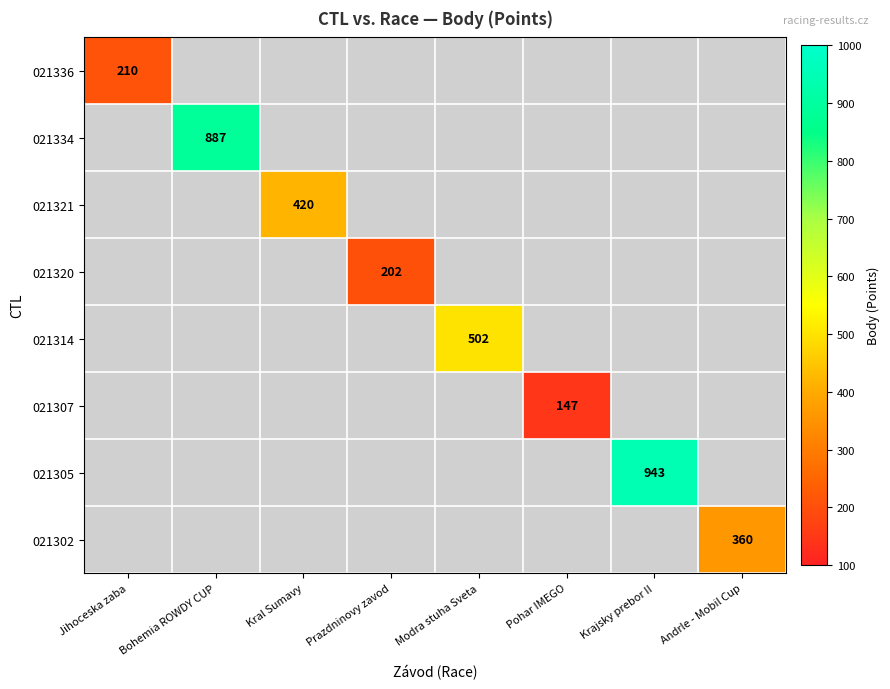

The 021307 series shows 147.0 at Pohar IMEGO. True or false?

True